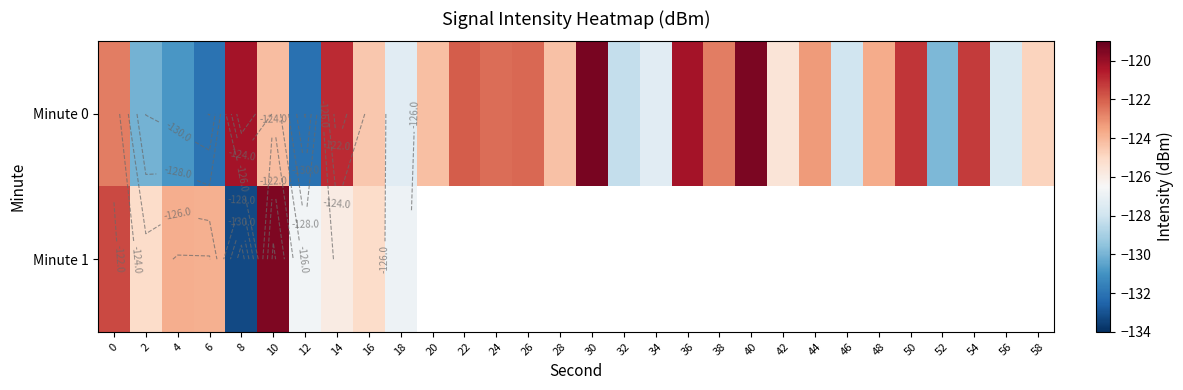

What is the highest value of the Minute 1 series?

-119.5